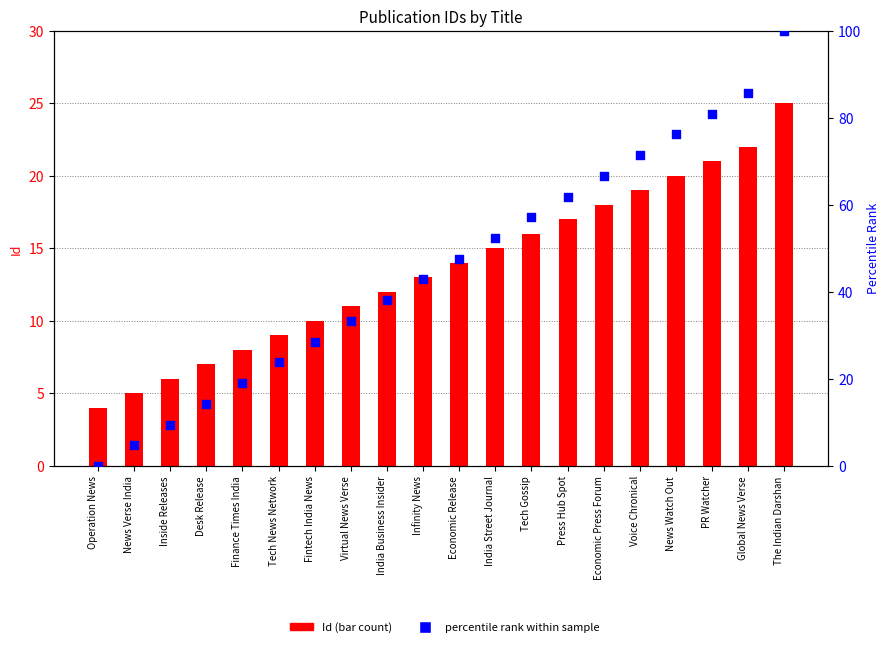

Which series has the largest total across all categories?

Percentile rank within sample